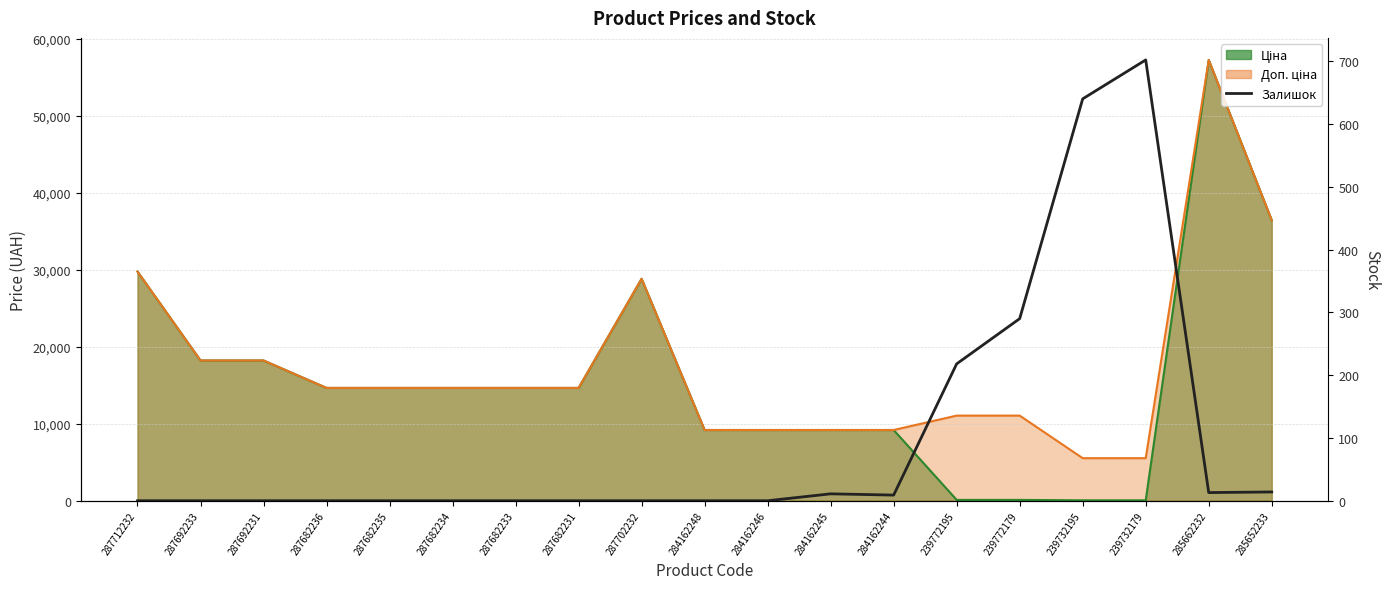

Reading left to right, extract all data points from this chart.

287712232=0	287692233=0	287692231=0	287682236=0	287682235=0	287682234=0	287682233=0	287682231=0	287702232=0	284162248=0	284162246=0	284162245=11	284162244=9	239772195=218	239772179=290	239732195=640	239732179=702	285662232=13	285652233=14